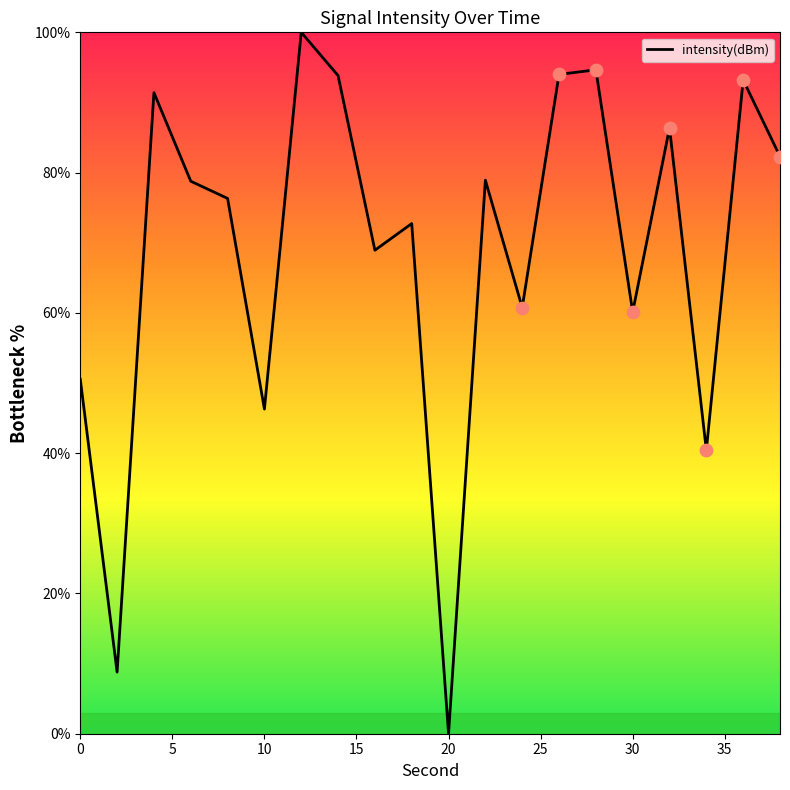

What is the maximum value shown in the chart?

100.0